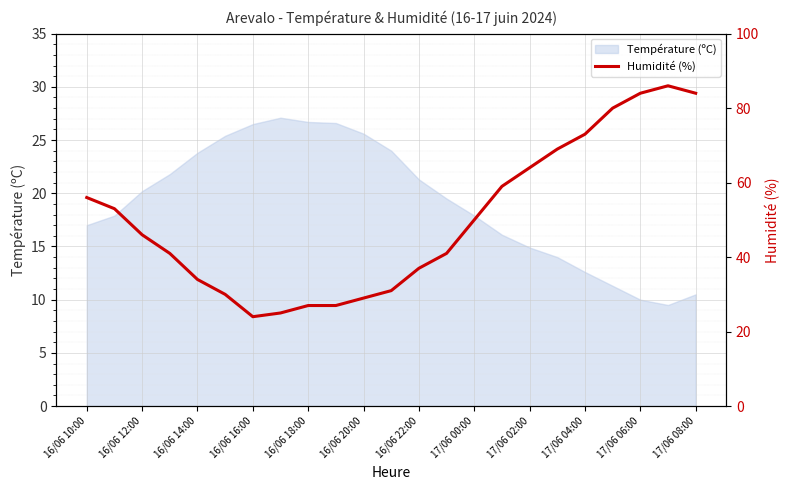

At which label does Température (ºC) first exceed 19?

16/06 12:00